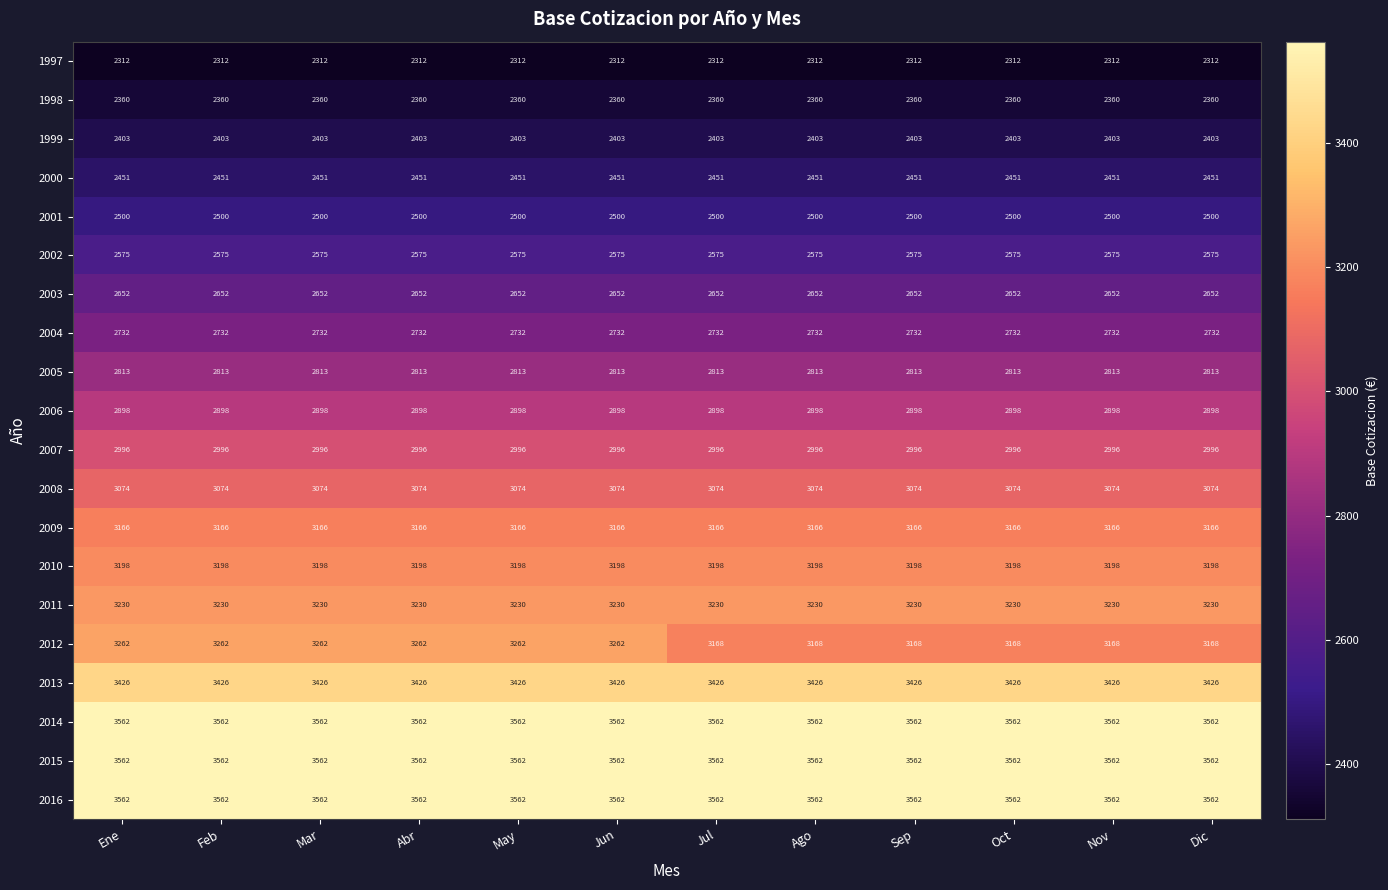

What is the spread (max minus min) of values at May?

1250